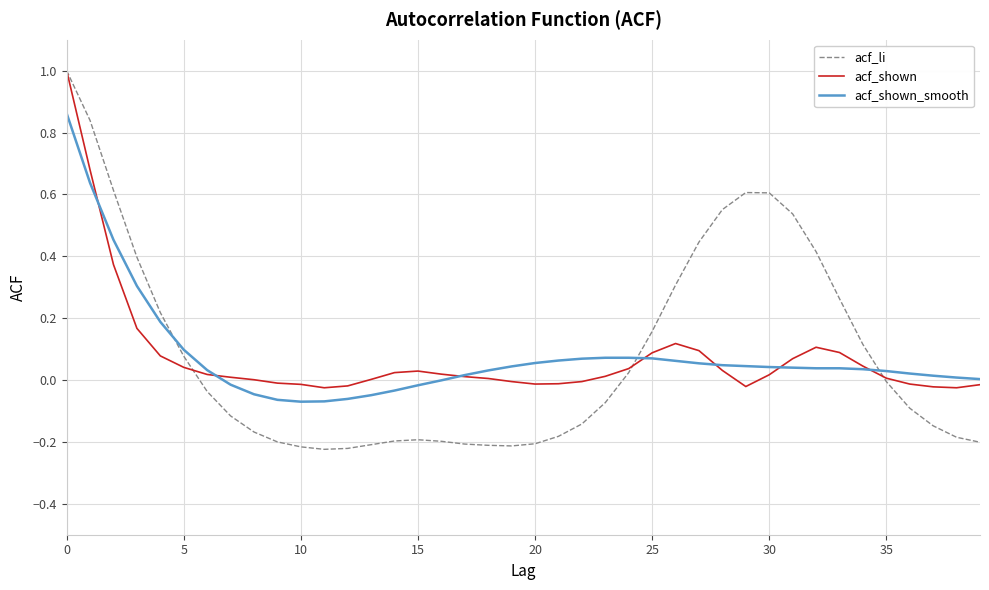

What is the greatest value displayed?

1.0